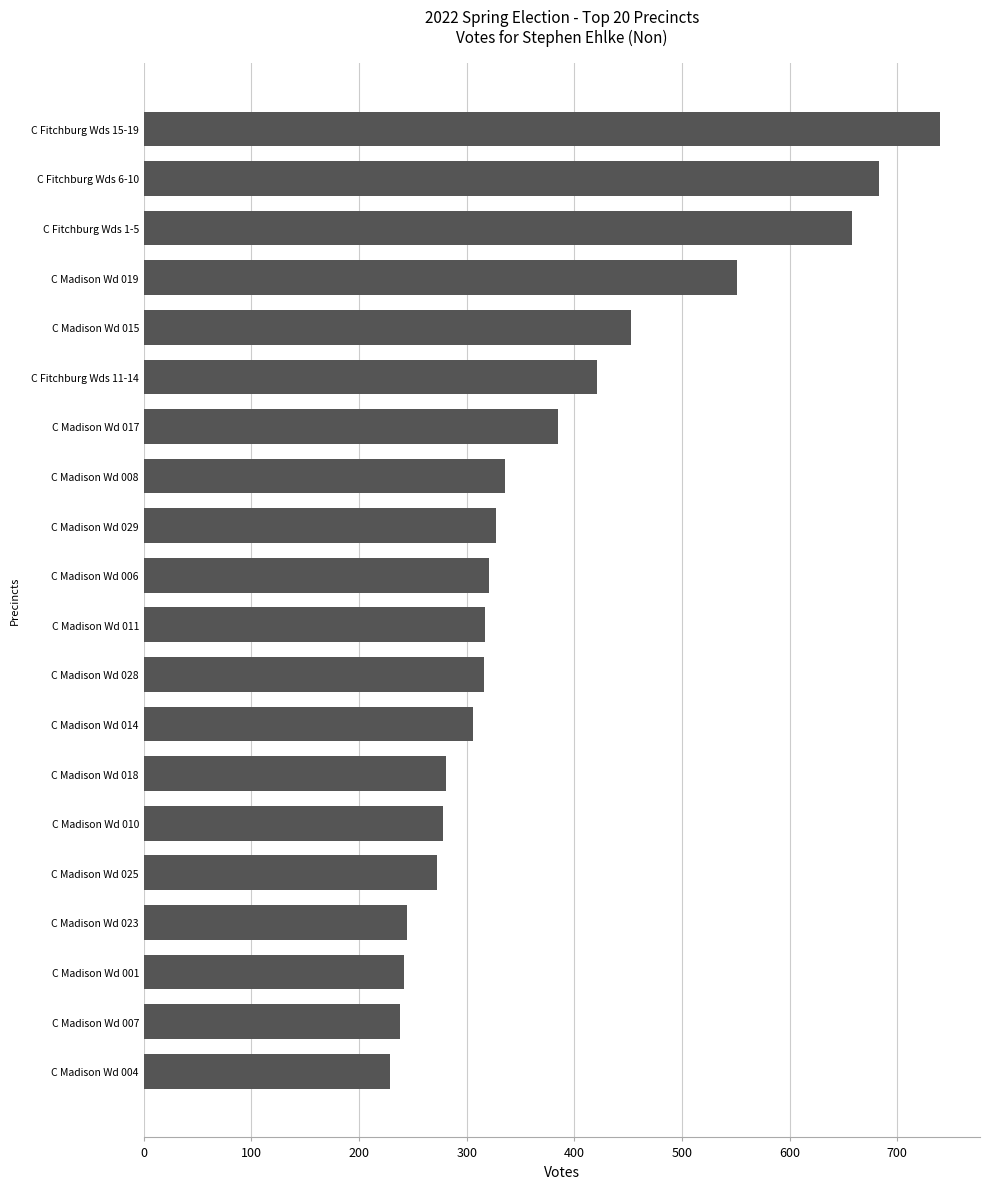

Is it true that the value at C Fitchburg Wds 6-10 is 1041?

False